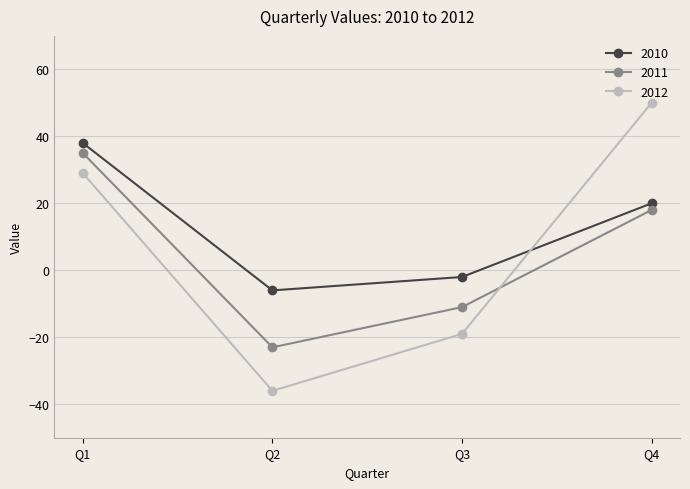

What are all the series names shown in the legend?

2010, 2011, 2012